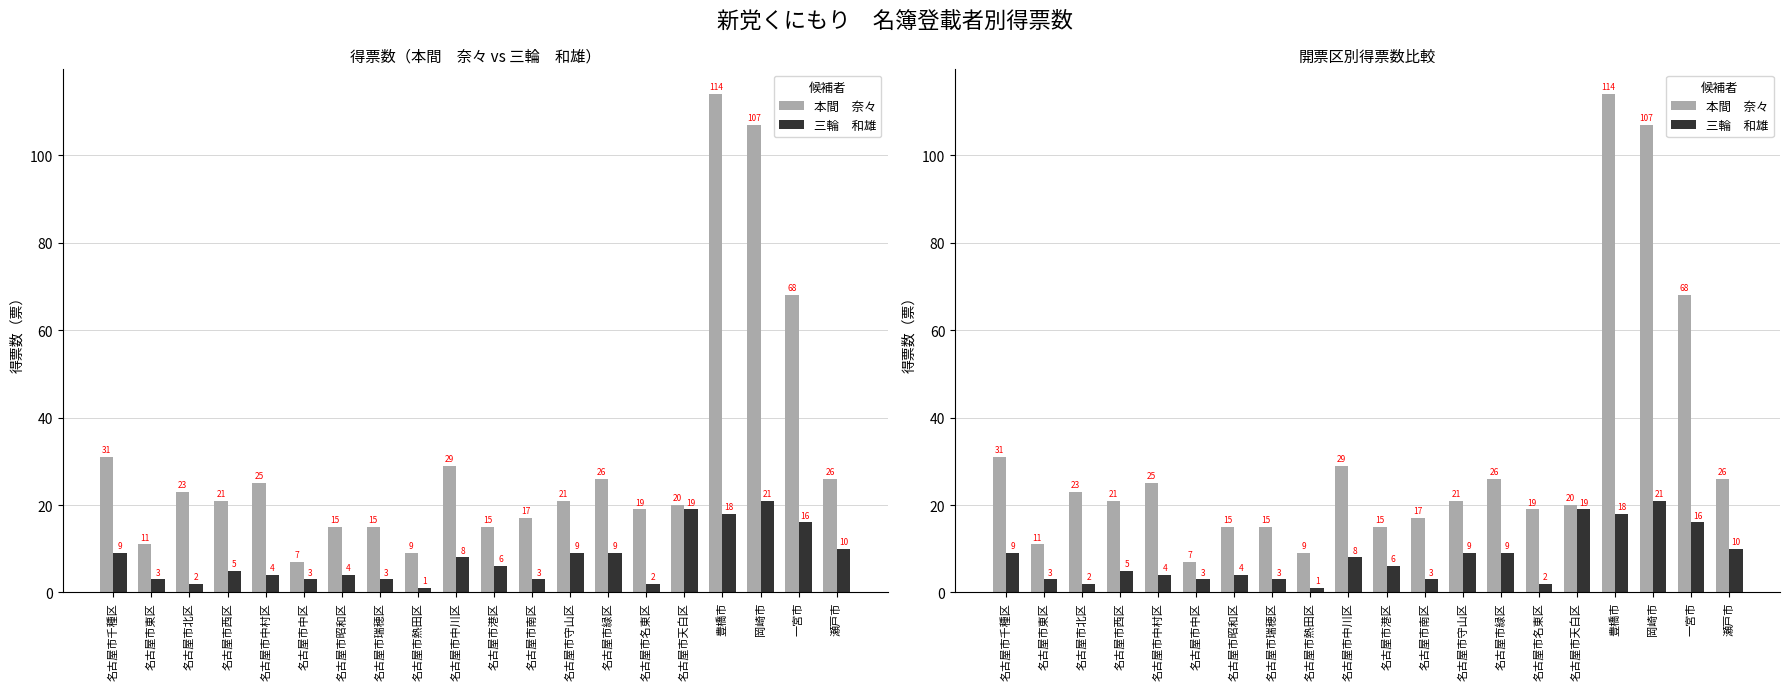

At which label does 三輪　和雄 first exceed 6?

名古屋市千種区